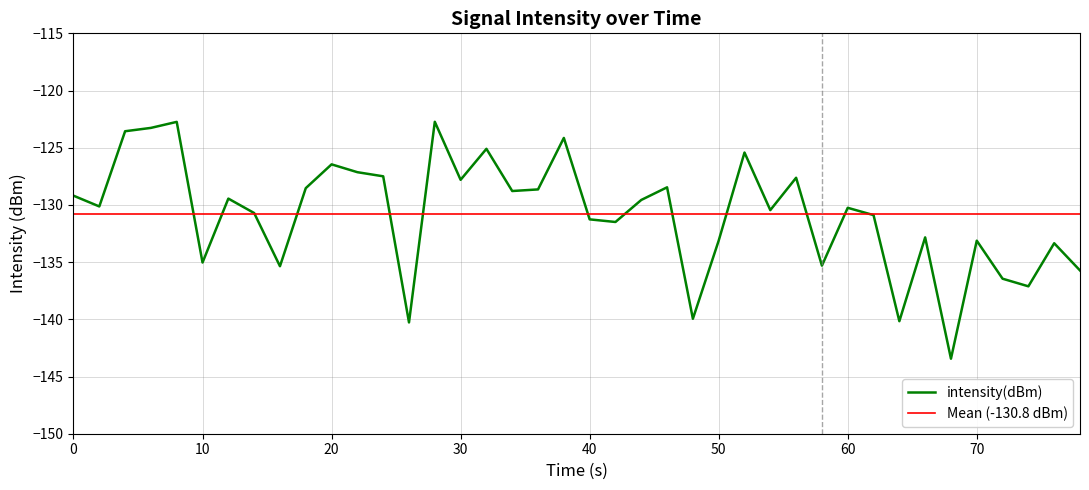

Is it true that intensity(dBm) equals -235.0 at 70?

False